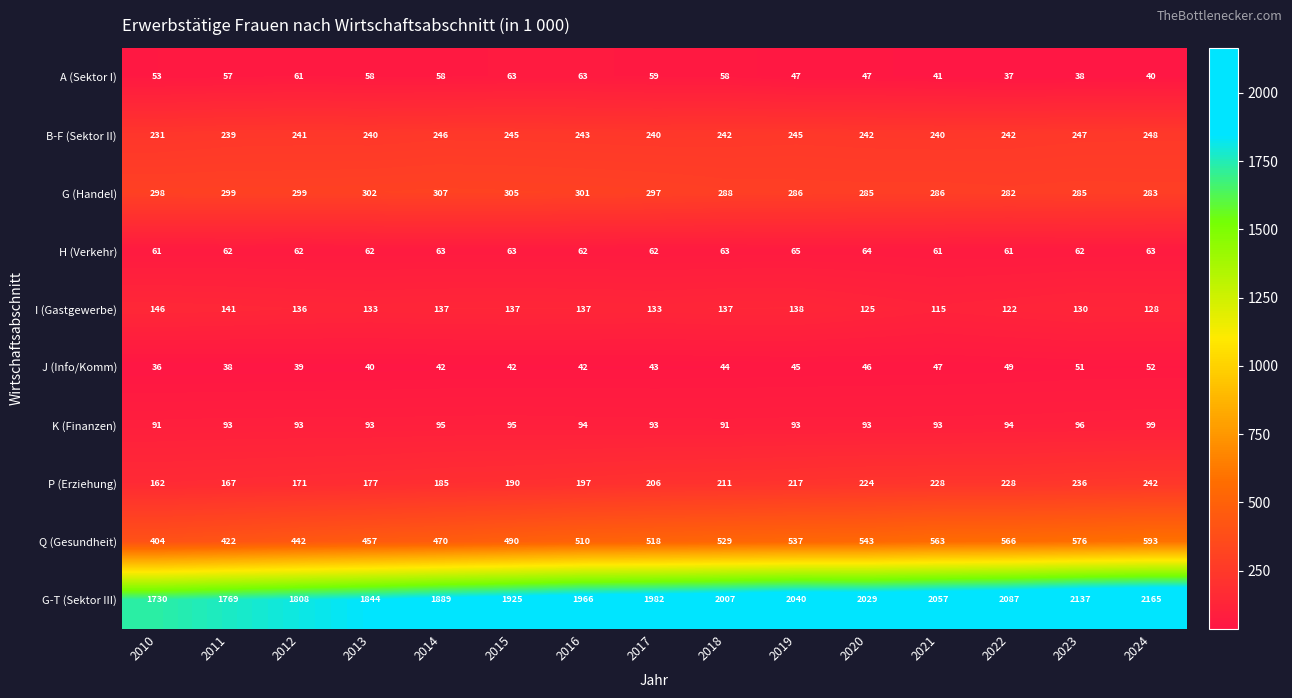

What is the minimum value shown in the chart?

36